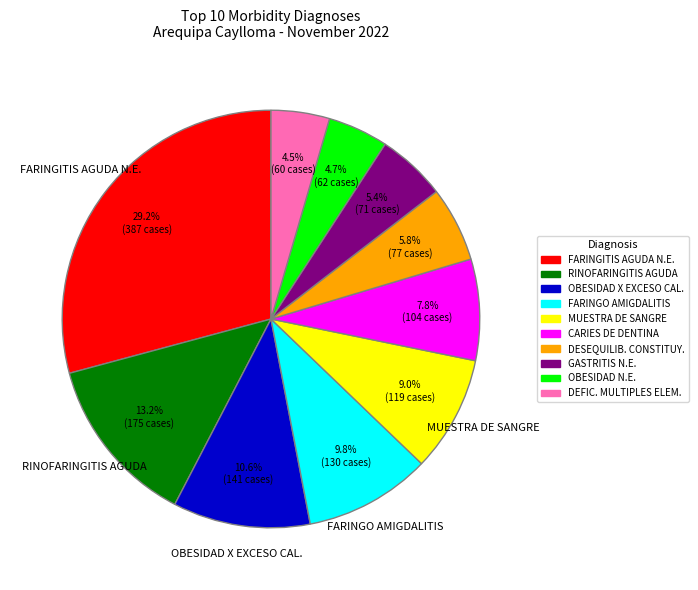

Is there any slice that represents more than half of the pie?

No